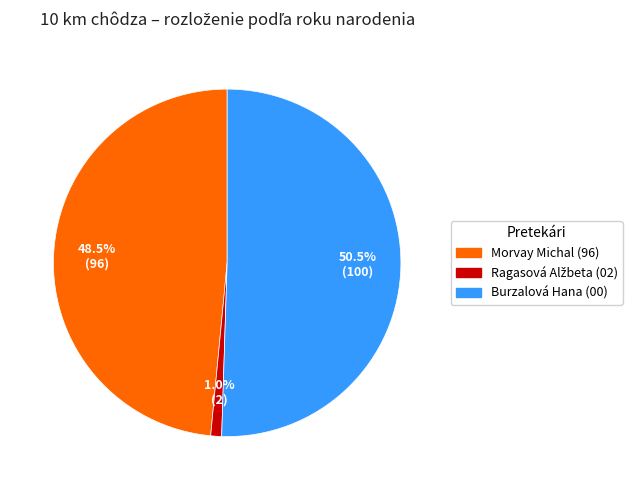

How many segments does this pie chart have?

3